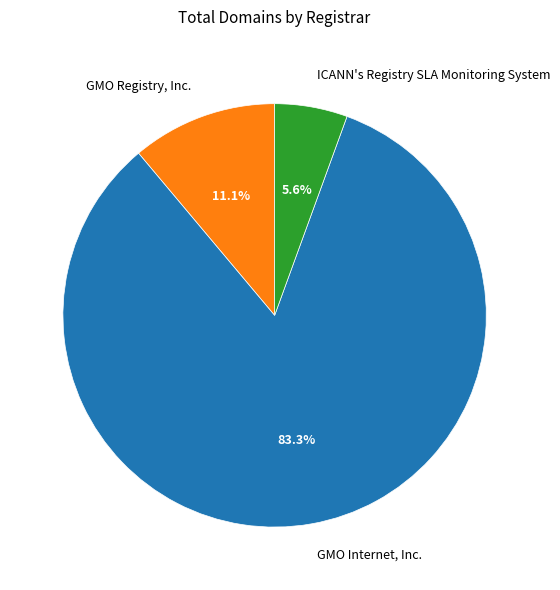

How many segments does this pie chart have?

3